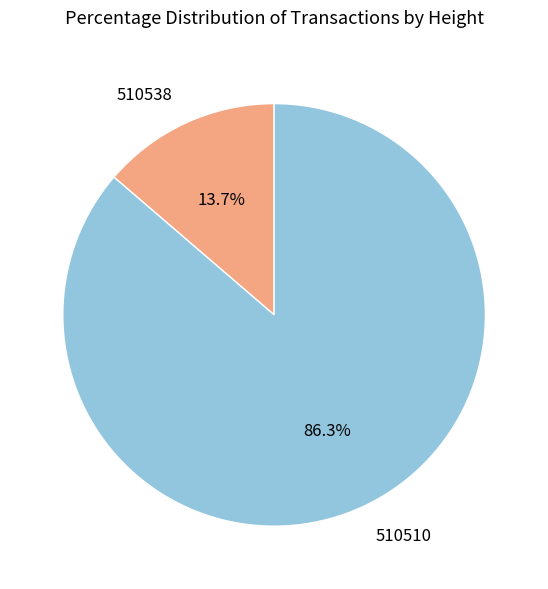

Which category has the smallest portion of the pie?

510538